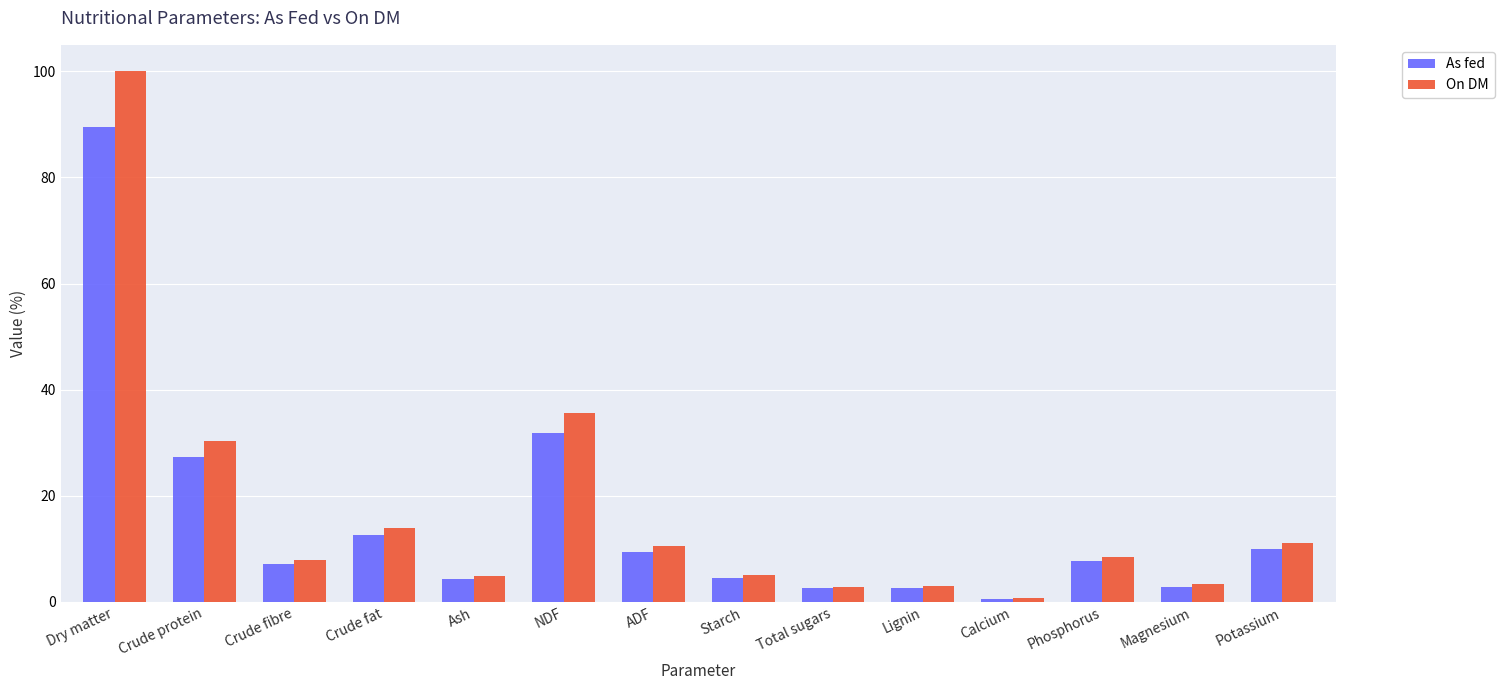

List the series in order of their peak value, highest first.

On DM, As fed